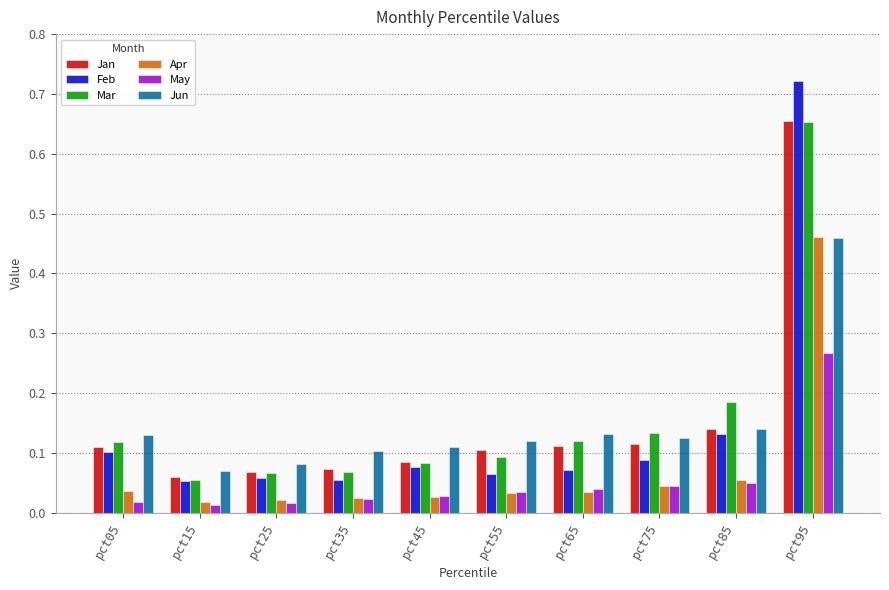

At which category is the sum across all series the highest?

pct95